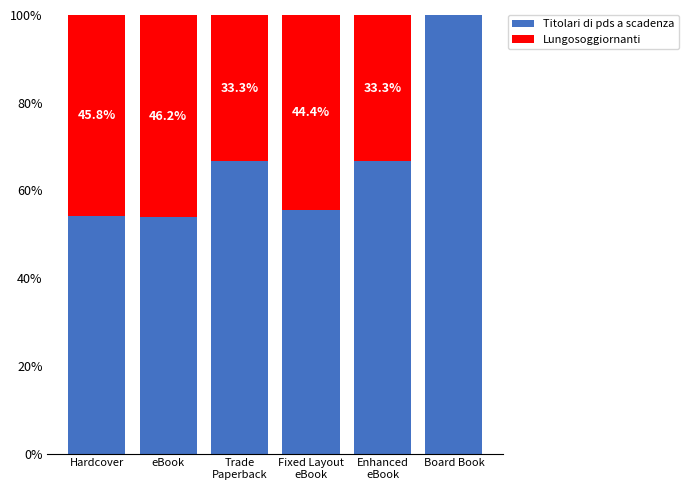

What is the difference between the maximum and minimum values in the Lungosoggiornanti series?

0.5